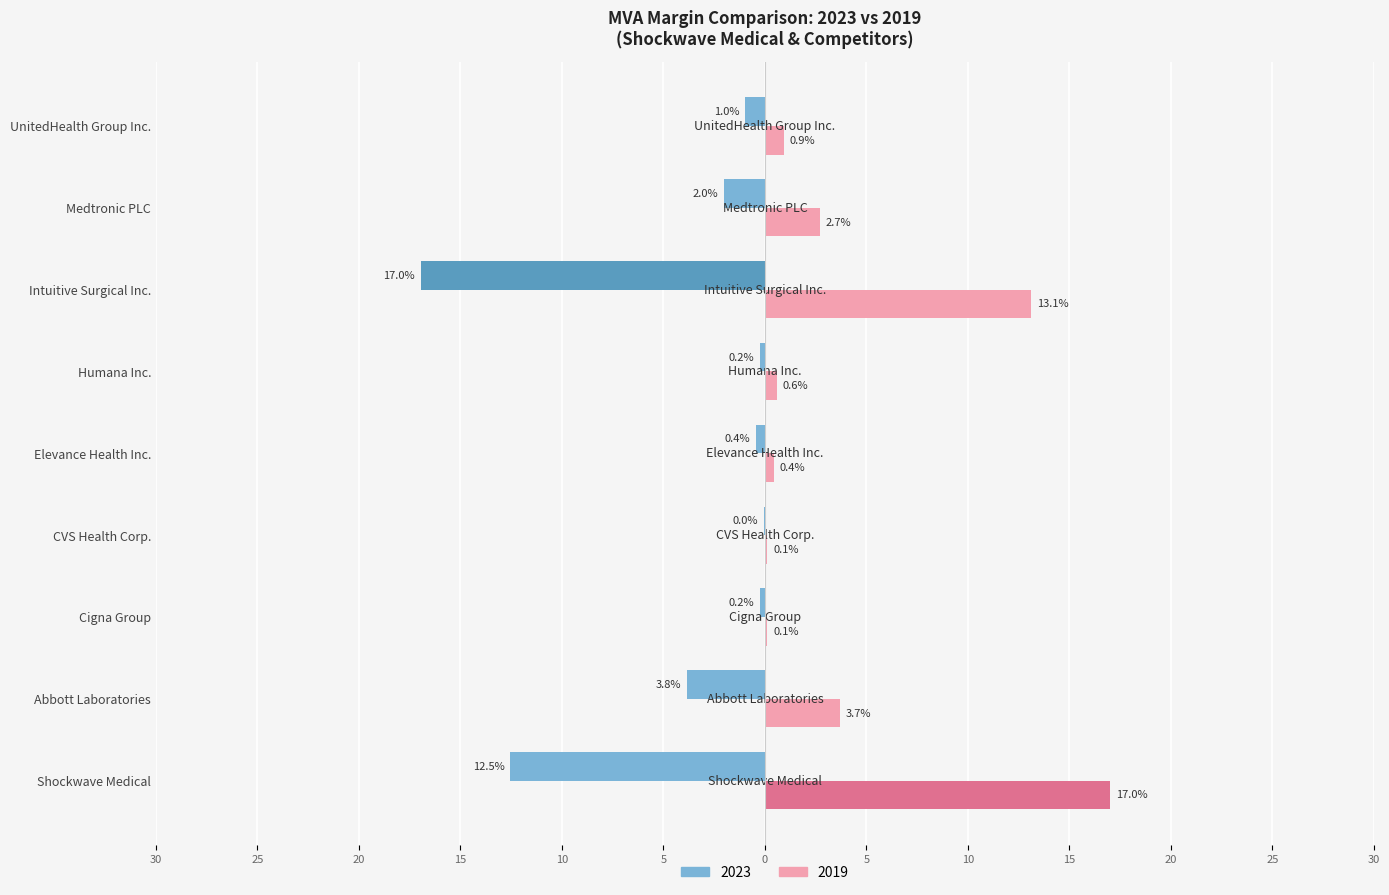

What are all the series names shown in the legend?

2023, 2019